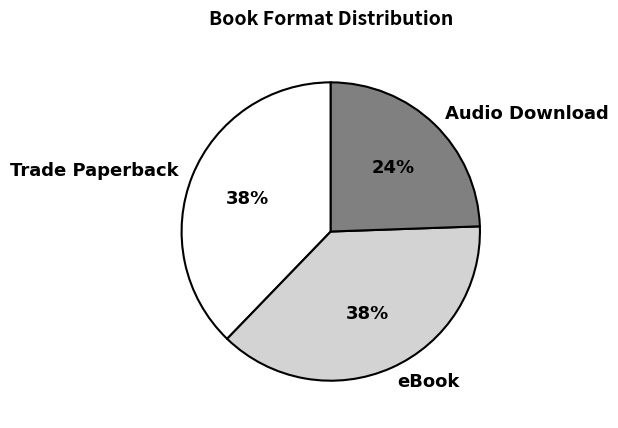

Is Trade Paperback the majority of the pie?

No